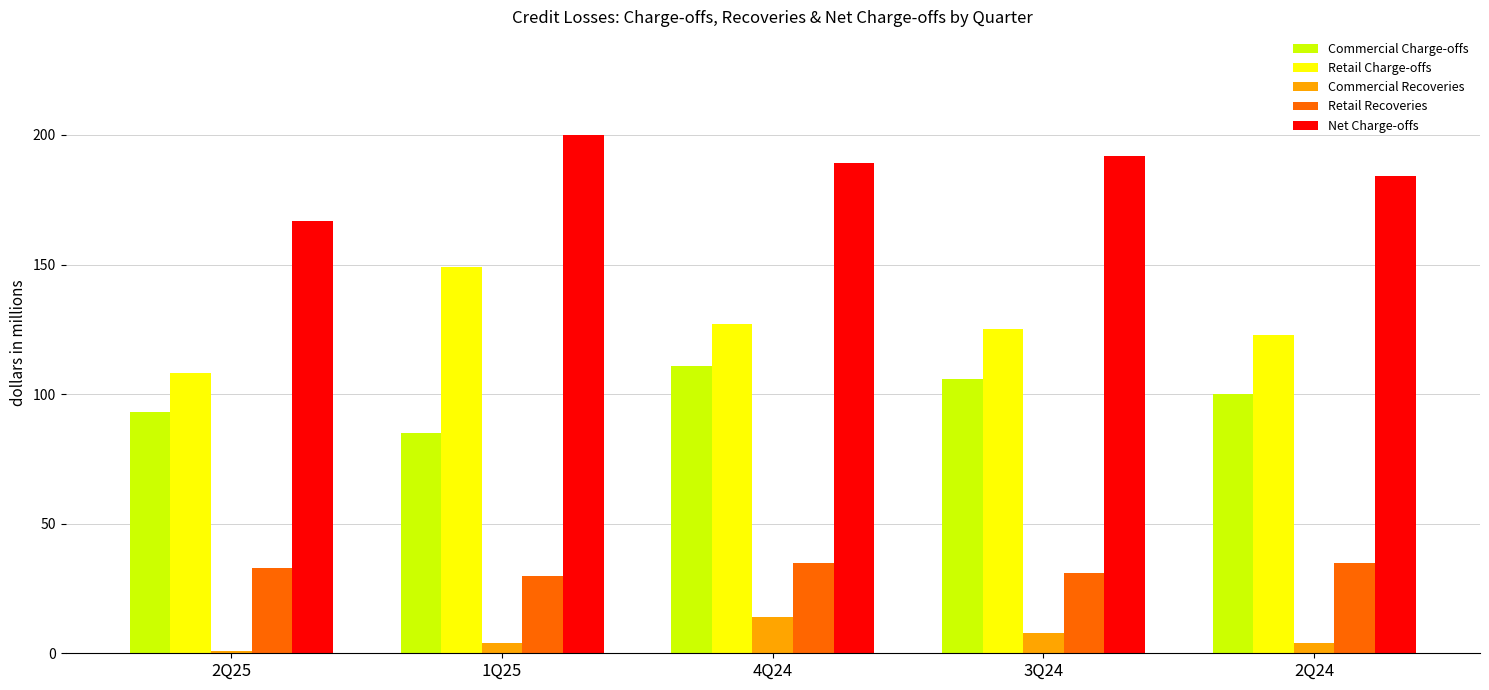

What is the value of the Commercial Charge-offs bar at the 3rd from the left?

111